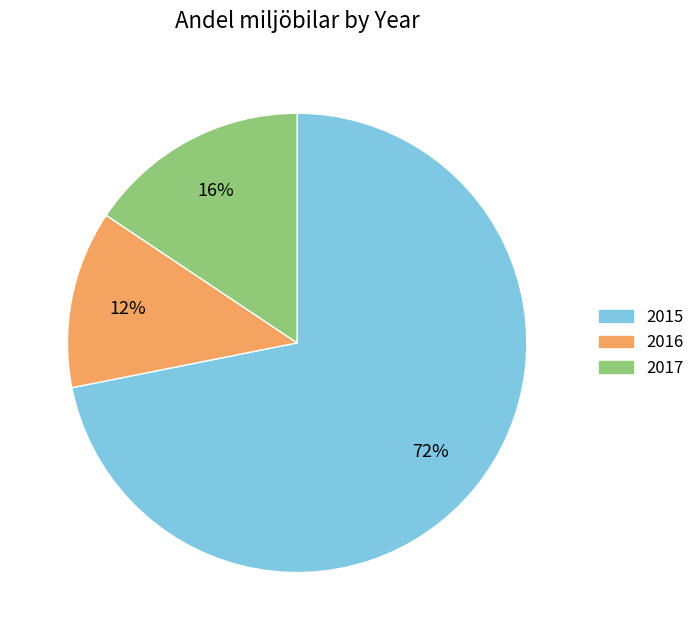

Rank the categories by value from lowest to highest.

2016, 2017, 2015